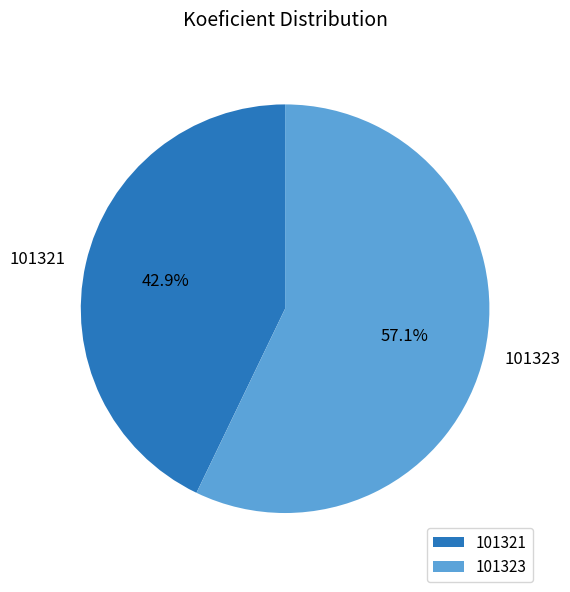

Rank the categories by value from lowest to highest.

101321, 101323